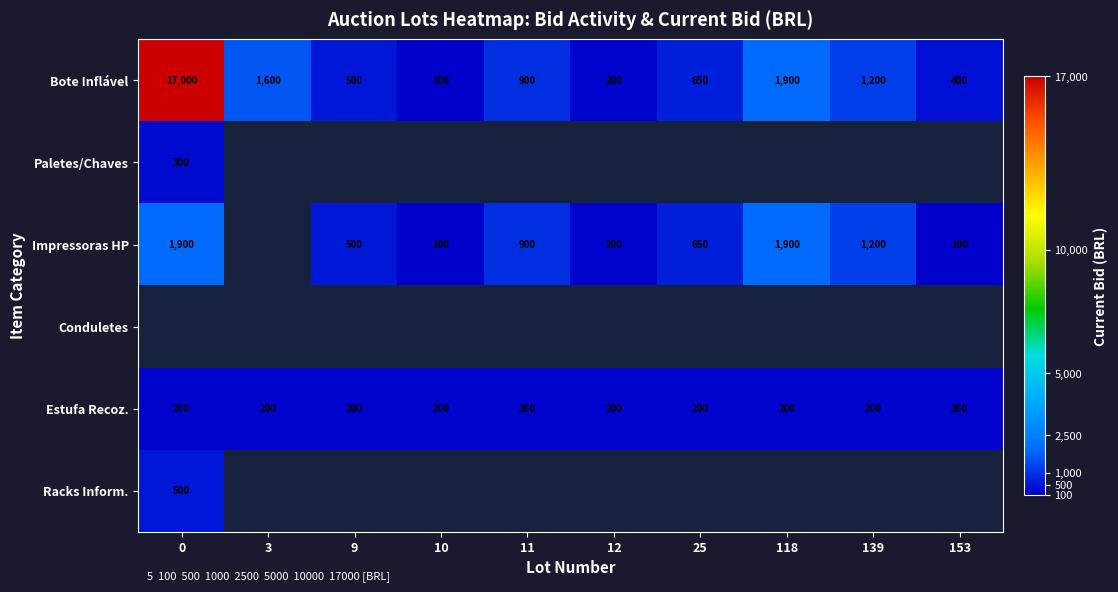

True or false: Impressoras HP has a value of 100 at 153.

True